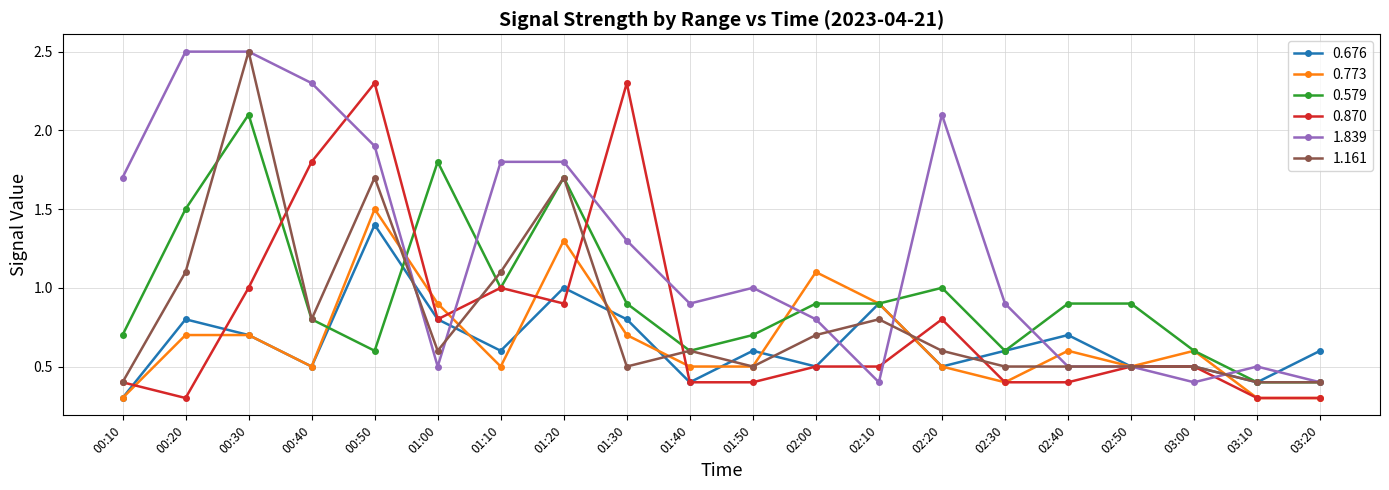

Which series has the largest total across all categories?

1.839